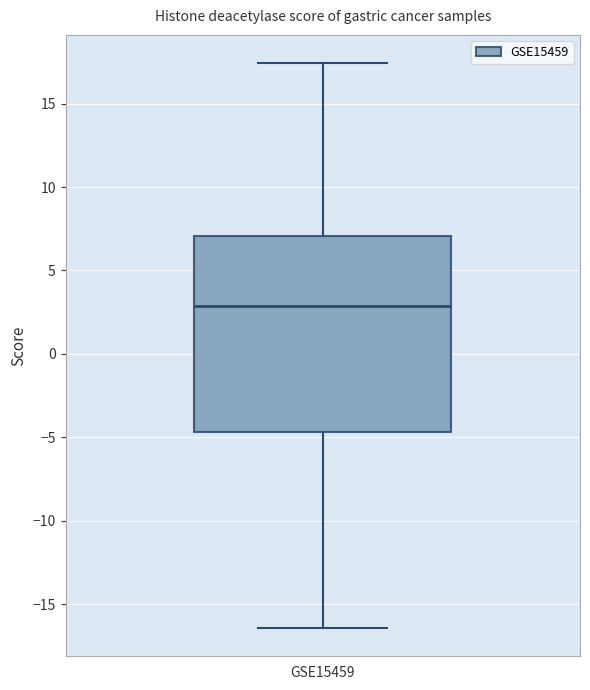

Read this box plot against the y-axis: the position of the median line, the range covered by the box, and the ends of both whiskers. The values are not printed on the chart, so give them approximately, as read against the axis.

median 3.0, box -4.5 to 7.0, whiskers -16.5 to 17.5